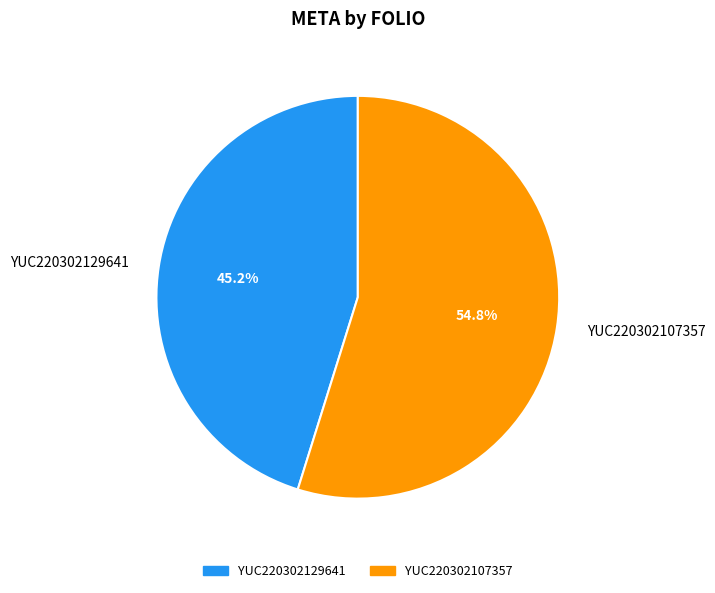

Approximately how many times larger is the value at YUC220302129641 compared to YUC220302107357?

0.8